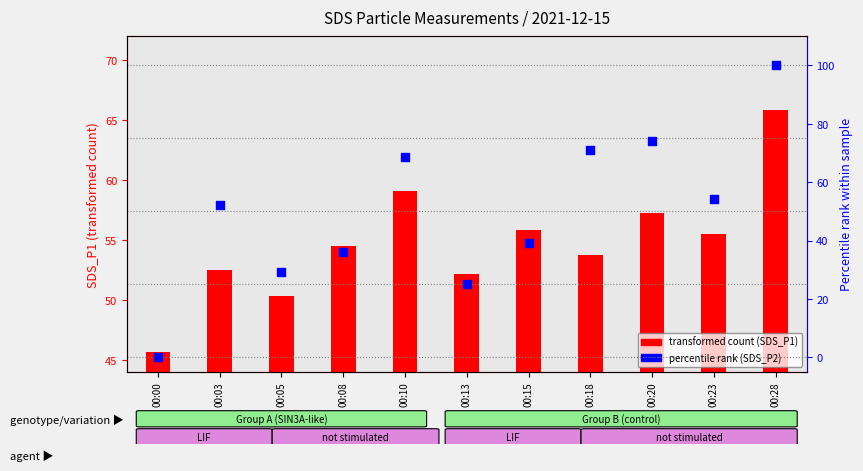

Which series has the widest spread of Y values?

percentile rank (SDS_P2)